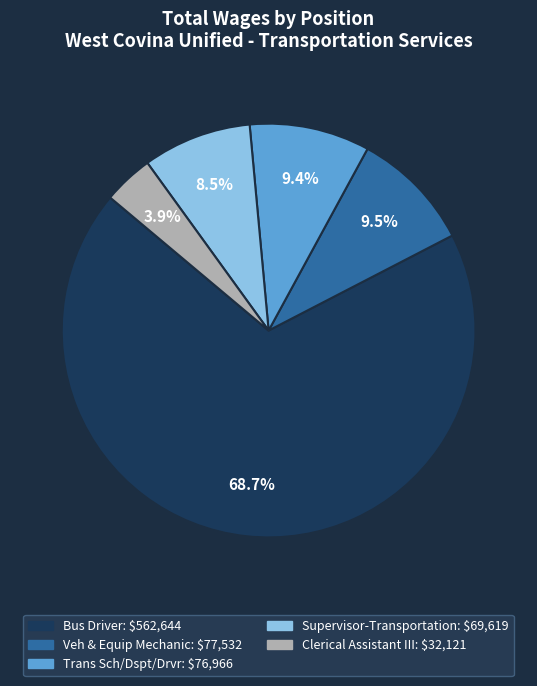

Which slice is the largest?

Bus Driver